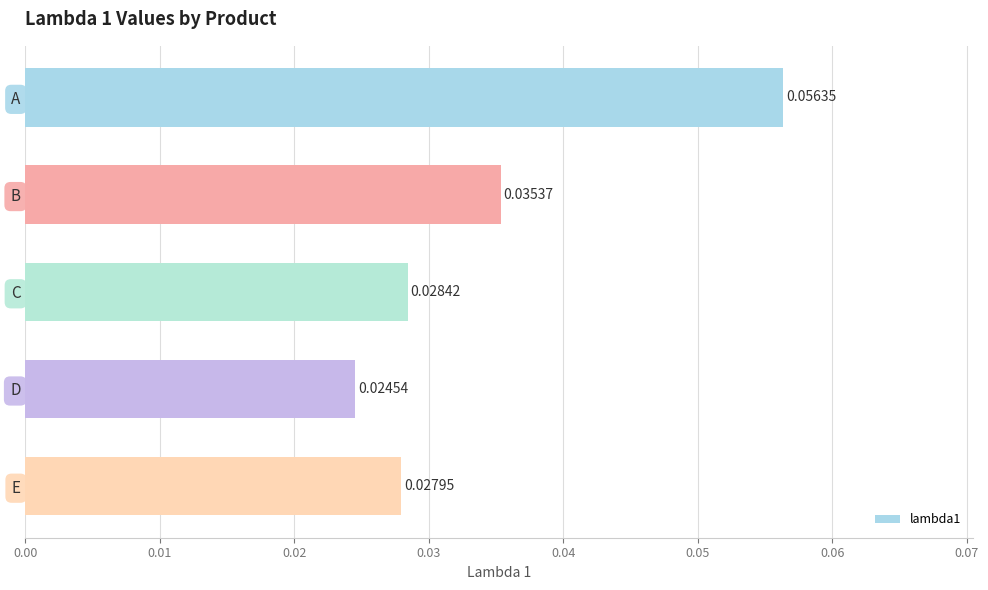

List the labels in order of value, smallest first.

D, E, C, B, A